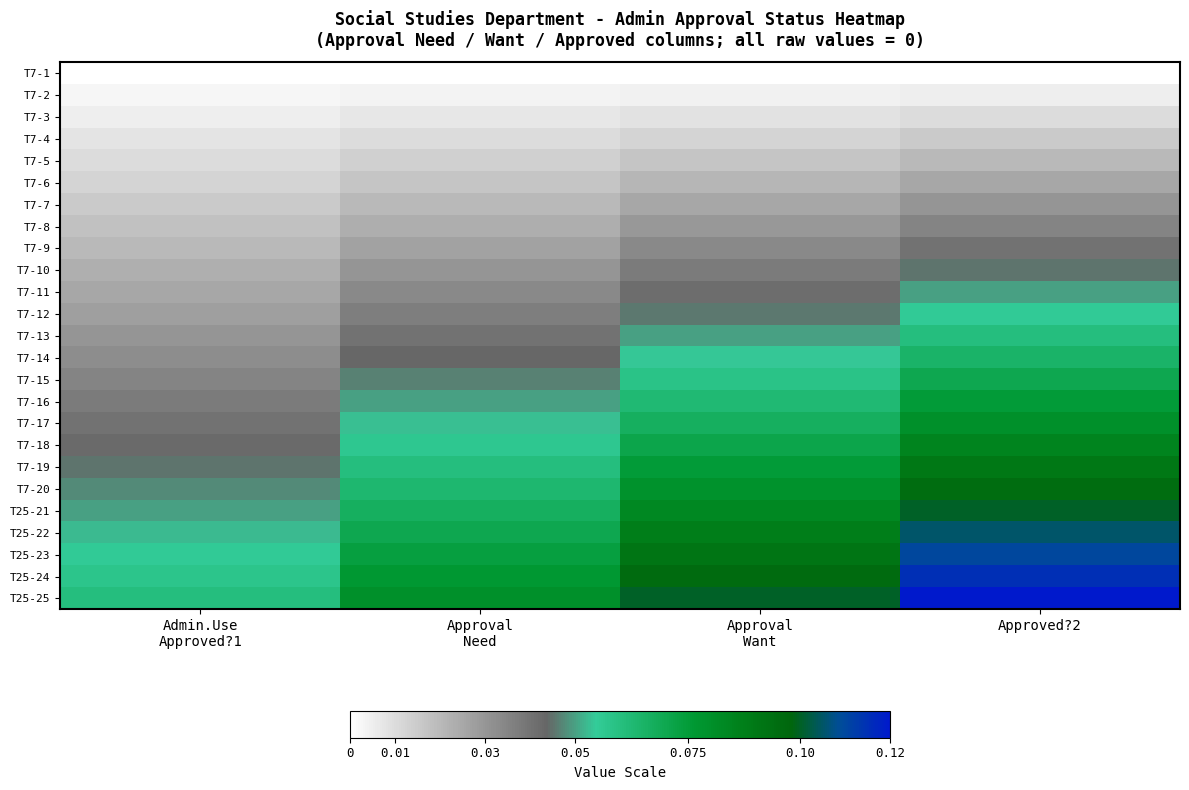

Reading left to right, list all the values displayed in this chart.

T7-1: Admin.Use
Approved?1=0.0	Approval
Need=0.0	Approval
Want=0.0	Approved?2=0.0
T7-2: Admin.Use
Approved?1=0.0	Approval
Need=0.0	Approval
Want=0.0	Approved?2=0.0
T7-3: Admin.Use
Approved?1=0.0	Approval
Need=0.0	Approval
Want=0.0	Approved?2=0.0
T7-4: Admin.Use
Approved?1=0.0	Approval
Need=0.0	Approval
Want=0.0	Approved?2=0.0
T7-5: Admin.Use
Approved?1=0.0	Approval
Need=0.0	Approval
Want=0.0	Approved?2=0.0
T7-6: Admin.Use
Approved?1=0.0	Approval
Need=0.0	Approval
Want=0.0	Approved?2=0.0
T7-7: Admin.Use
Approved?1=0.0	Approval
Need=0.0	Approval
Want=0.0	Approved?2=0.0
T7-8: Admin.Use
Approved?1=0.0	Approval
Need=0.0	Approval
Want=0.0	Approved?2=0.0
T7-9: Admin.Use
Approved?1=0.0	Approval
Need=0.0	Approval
Want=0.0	Approved?2=0.0
T7-10: Admin.Use
Approved?1=0.0	Approval
Need=0.0	Approval
Want=0.0	Approved?2=0.0
T7-11: Admin.Use
Approved?1=0.0	Approval
Need=0.0	Approval
Want=0.0	Approved?2=0.1
T7-12: Admin.Use
Approved?1=0.0	Approval
Need=0.0	Approval
Want=0.0	Approved?2=0.1
T7-13: Admin.Use
Approved?1=0.0	Approval
Need=0.0	Approval
Want=0.0	Approved?2=0.1
T7-14: Admin.Use
Approved?1=0.0	Approval
Need=0.0	Approval
Want=0.1	Approved?2=0.1
T7-15: Admin.Use
Approved?1=0.0	Approval
Need=0.0	Approval
Want=0.1	Approved?2=0.1
T7-16: Admin.Use
Approved?1=0.0	Approval
Need=0.0	Approval
Want=0.1	Approved?2=0.1
T7-17: Admin.Use
Approved?1=0.0	Approval
Need=0.1	Approval
Want=0.1	Approved?2=0.1
T7-18: Admin.Use
Approved?1=0.0	Approval
Need=0.1	Approval
Want=0.1	Approved?2=0.1
T7-19: Admin.Use
Approved?1=0.0	Approval
Need=0.1	Approval
Want=0.1	Approved?2=0.1
T7-20: Admin.Use
Approved?1=0.0	Approval
Need=0.1	Approval
Want=0.1	Approved?2=0.1
T25-21: Admin.Use
Approved?1=0.1	Approval
Need=0.1	Approval
Want=0.1	Approved?2=0.1
T25-22: Admin.Use
Approved?1=0.1	Approval
Need=0.1	Approval
Want=0.1	Approved?2=0.1
T25-23: Admin.Use
Approved?1=0.1	Approval
Need=0.1	Approval
Want=0.1	Approved?2=0.1
T25-24: Admin.Use
Approved?1=0.1	Approval
Need=0.1	Approval
Want=0.1	Approved?2=0.1
T25-25: Admin.Use
Approved?1=0.1	Approval
Need=0.1	Approval
Want=0.1	Approved?2=0.1